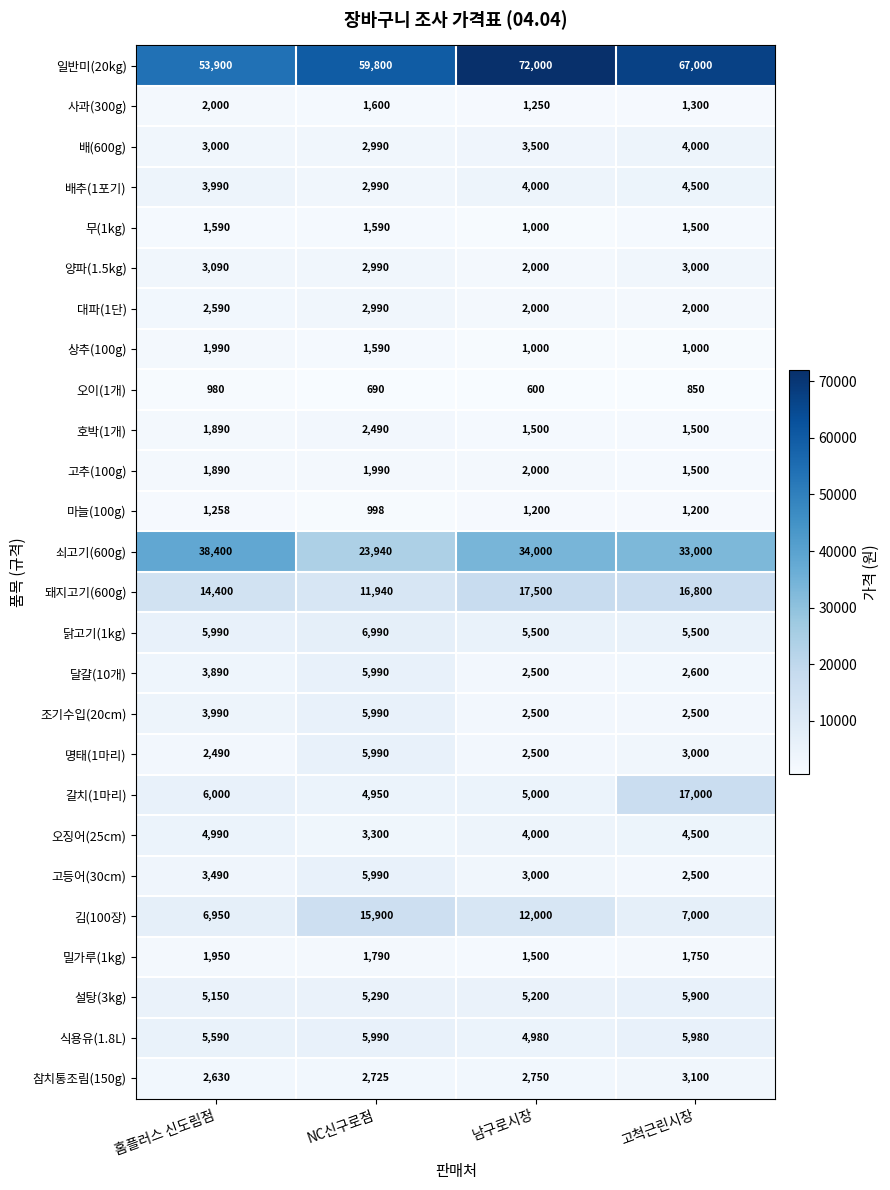

Read the 오이(1개) value at 남구로시장.

600